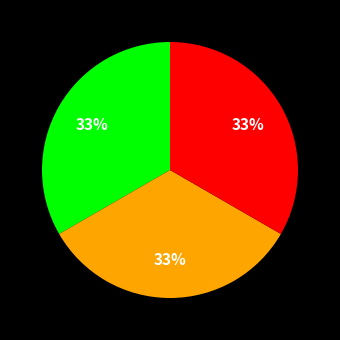

Is there any slice that represents more than half of the pie?

No